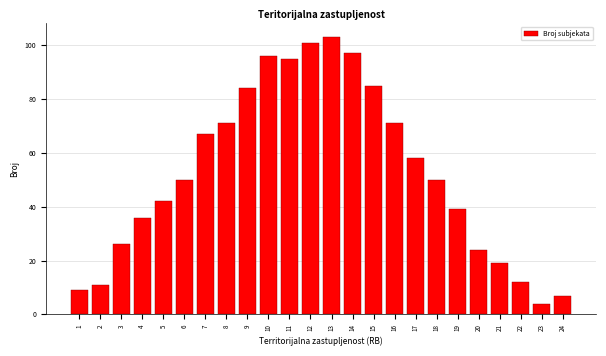

Reading right to left, list all the values displayed in this chart.

7	4	12	19	24	39	50	58	71	85	97	103	101	95	96	84	71	67	50	42	36	26	11	9